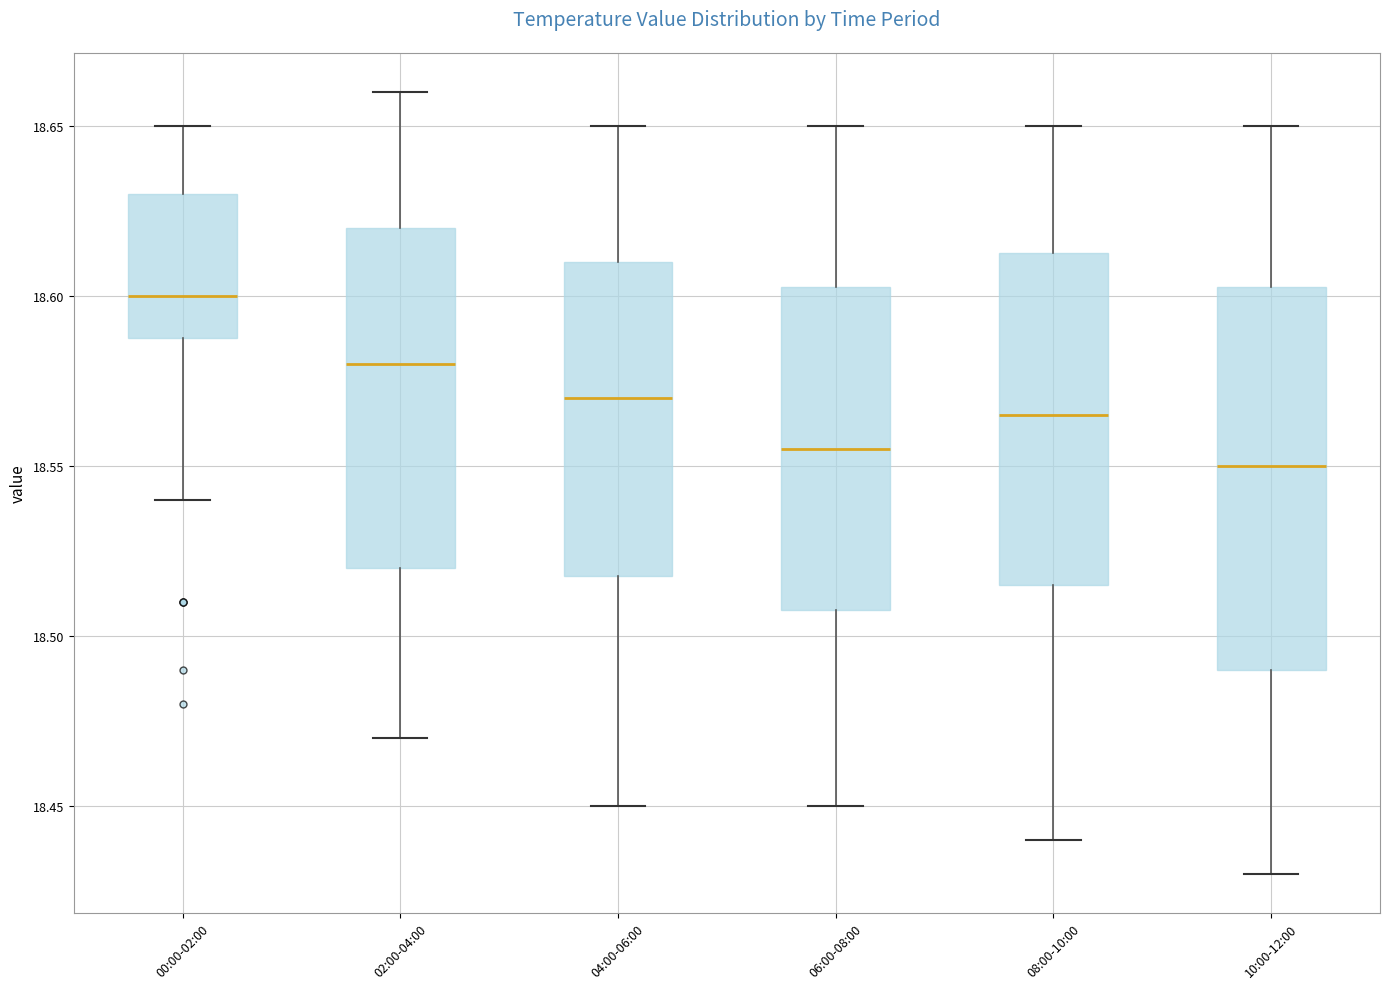

Comparing the boxes themselves (not the whiskers), which one is the tallest?

10:00-12:00